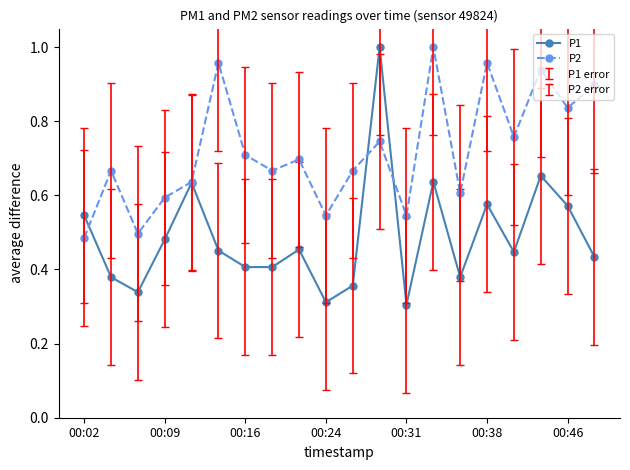

At how many categories does at least one series exceed 0?

20